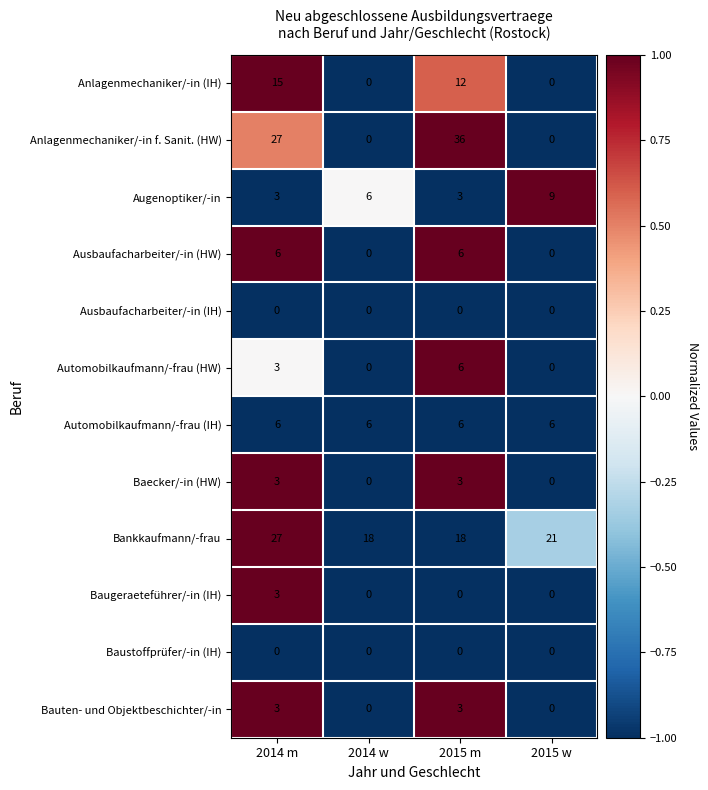

Is it true that Automobilkaufmann/-frau (IH) equals 6 at 2014 w?

True